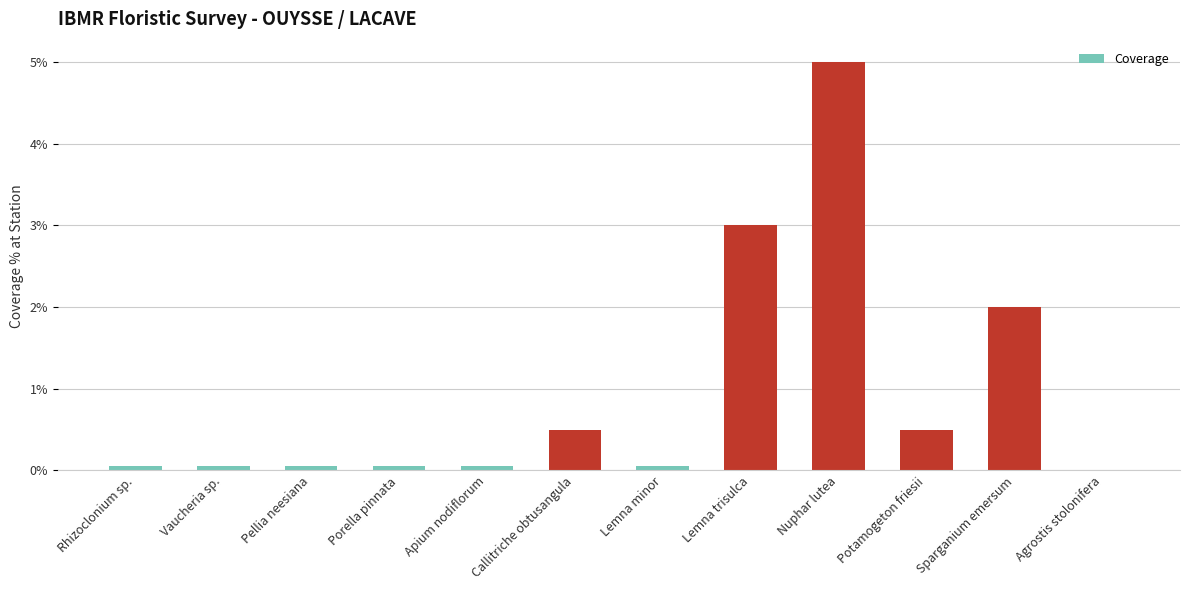

What is the label of the 10th bar from the left?

Potamogeton friesii